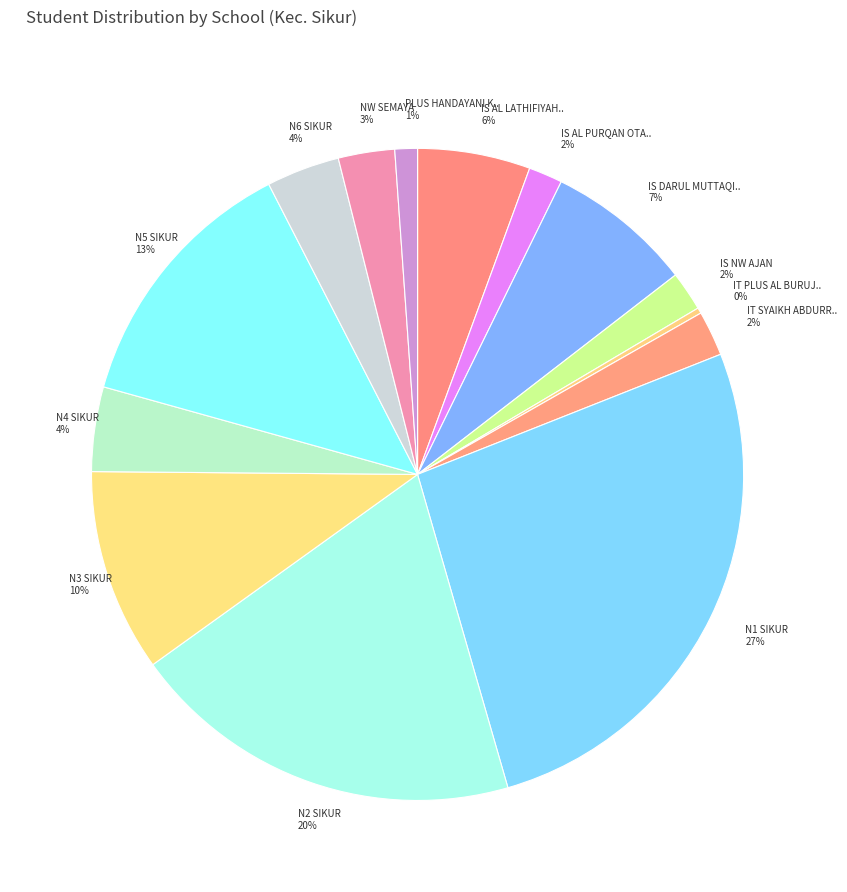

Count the number of slices in the pie.

14